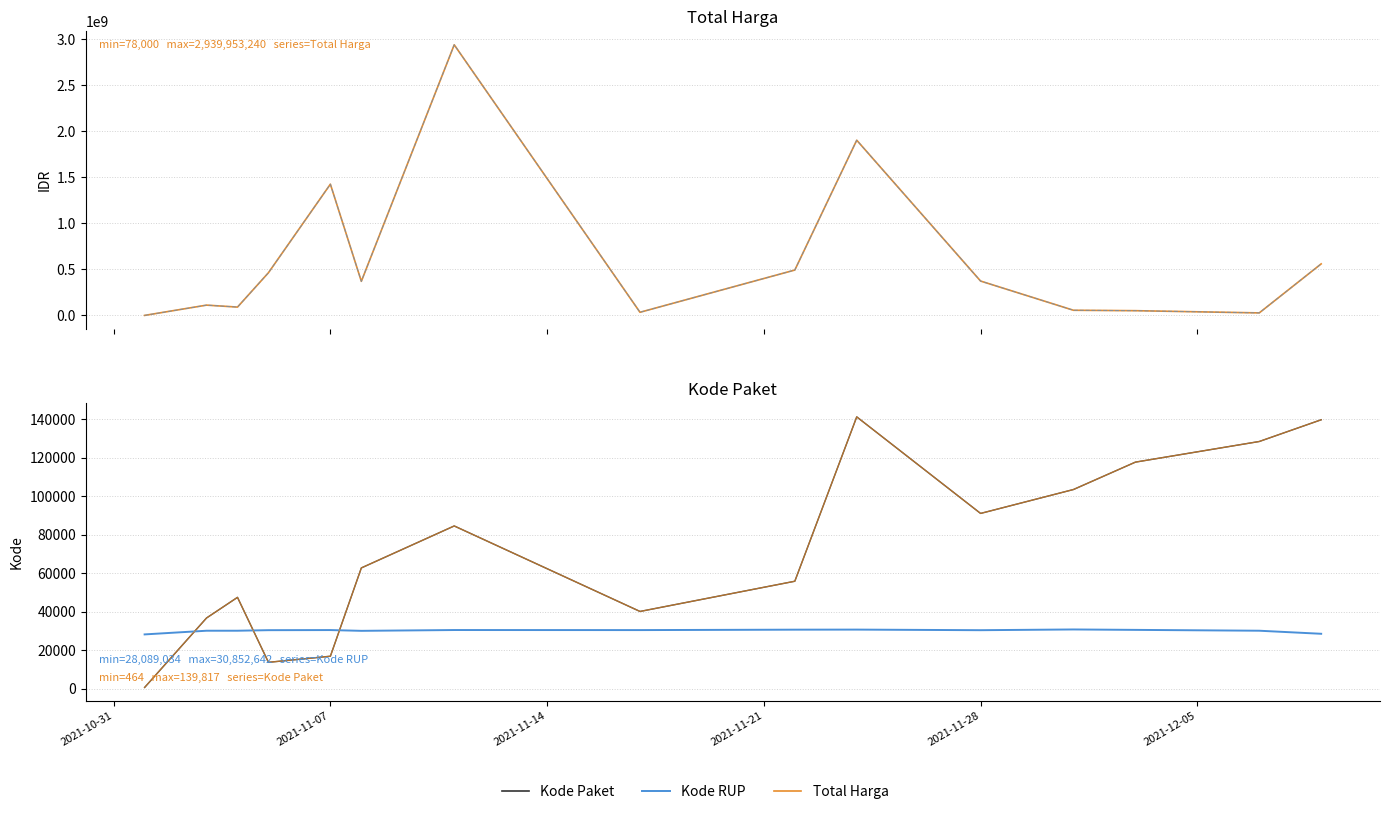

Which series has the largest total across all categories?

Total Harga